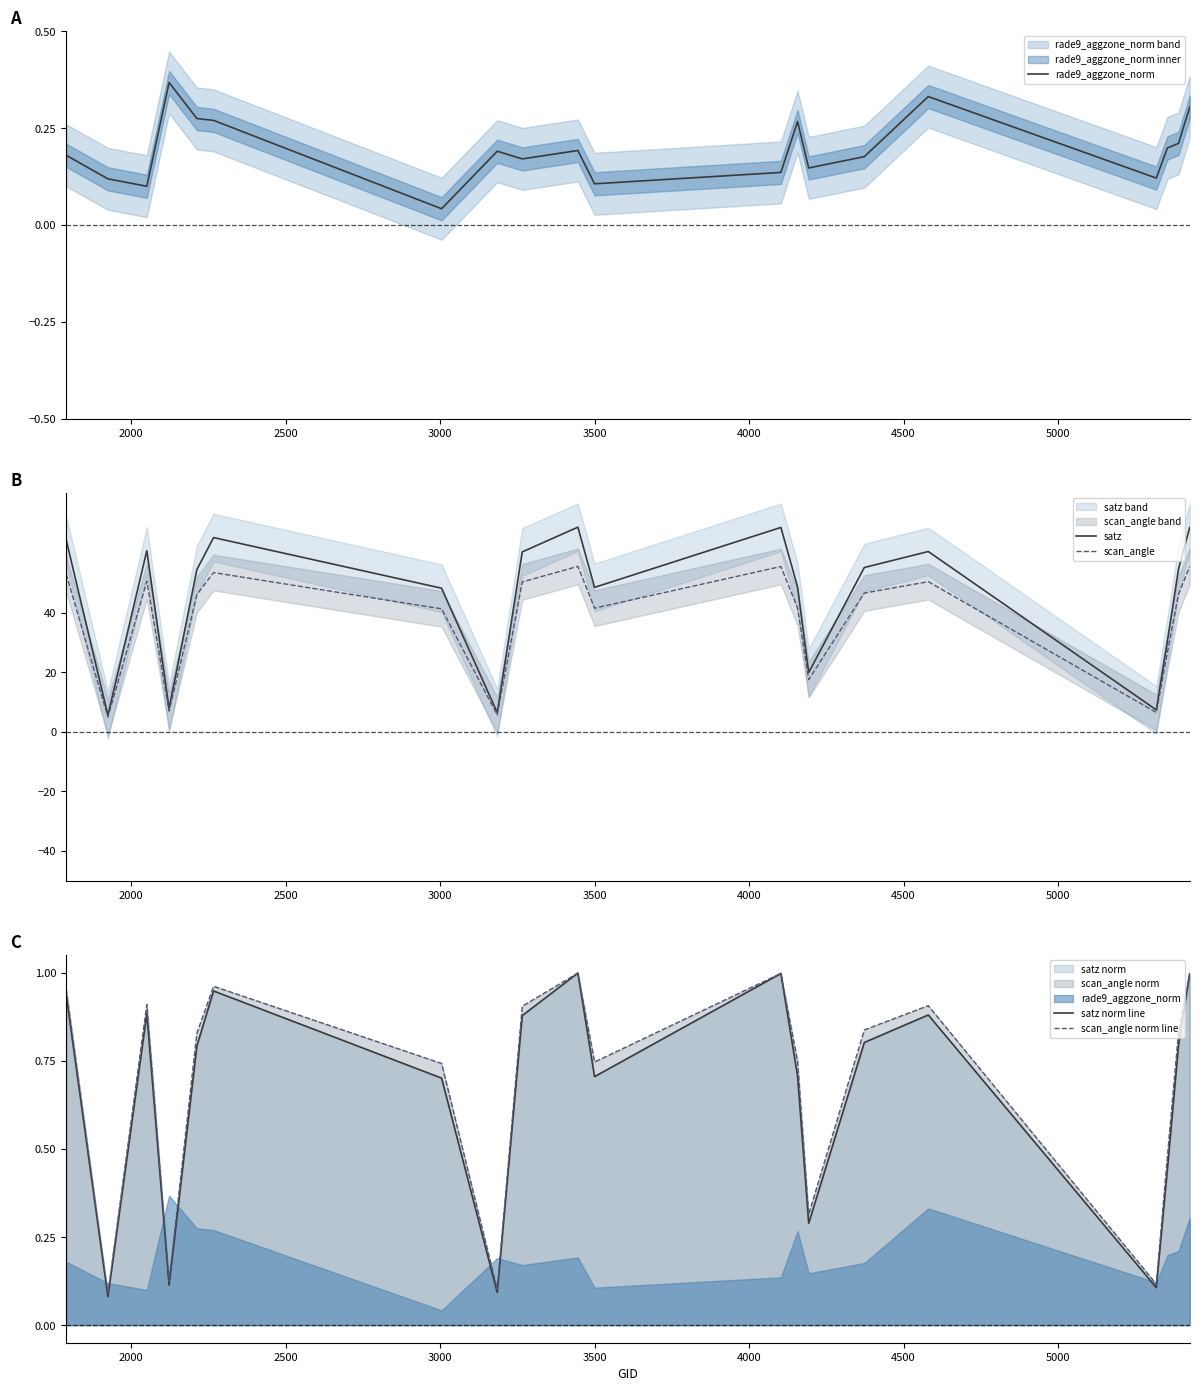

True or false: scan_angle has more than 1 interior local peaks.

True